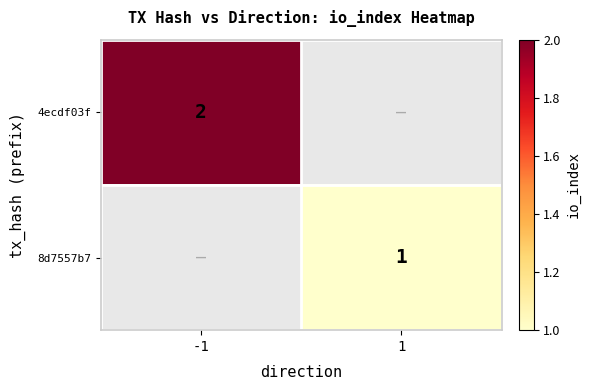

True or false: 8d7557b7 has a value of 0 at 1.

False